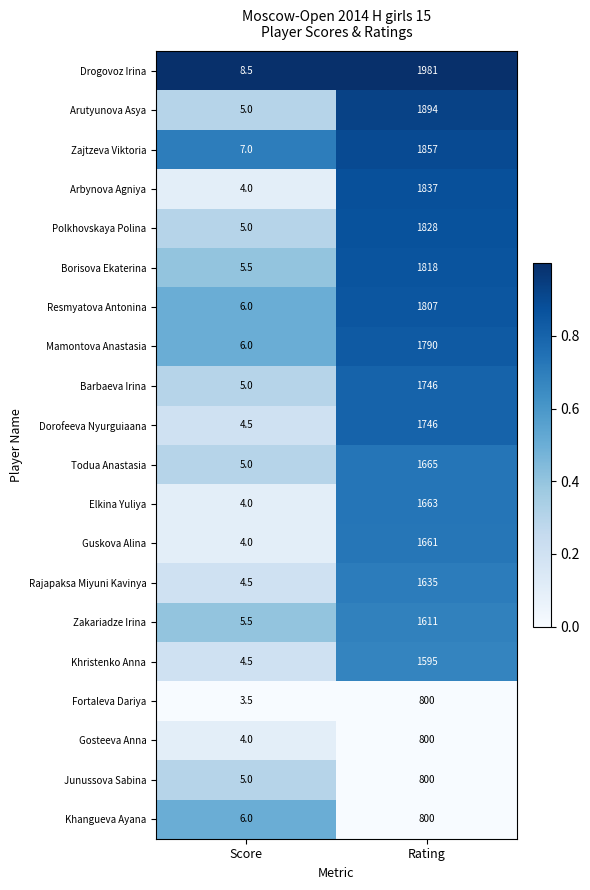

Where is Arutyunova Asya nearest to the value 949?

Score